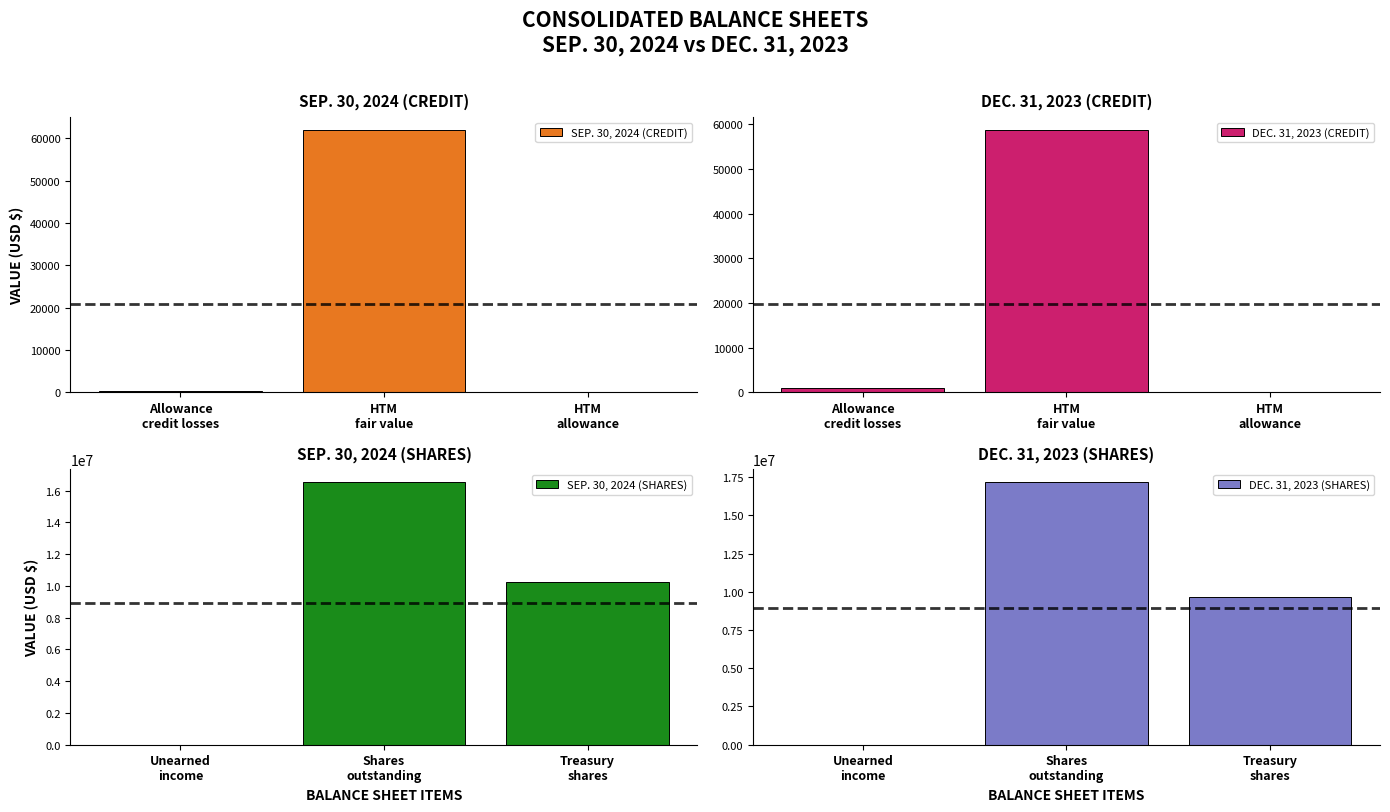

Between HTM
allowance and Allowance
credit losses, which is larger?

Allowance
credit losses